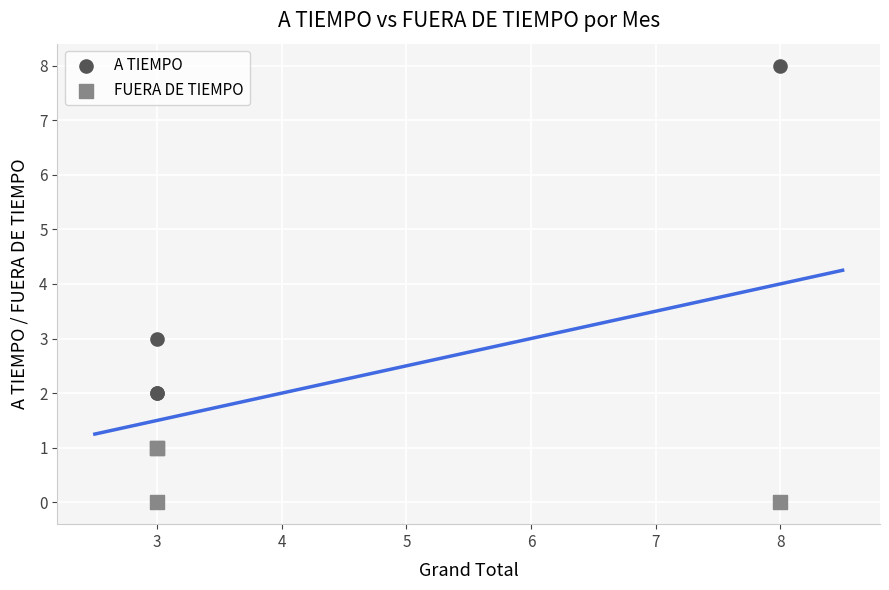

Which series has the largest Y range (max minus min)?

A TIEMPO